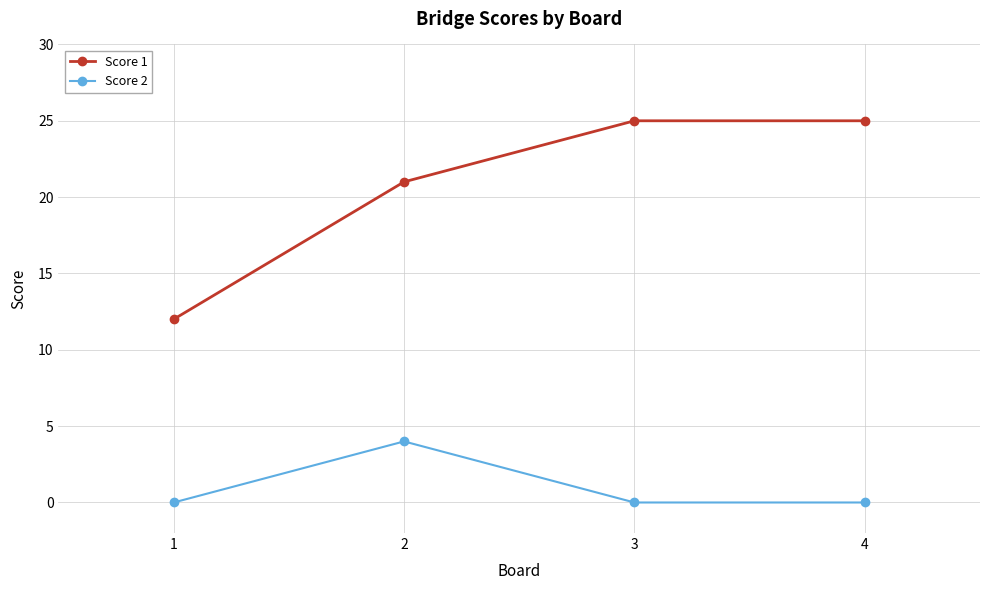

Rank the series at 1 from highest to lowest value.

Score 1, Score 2